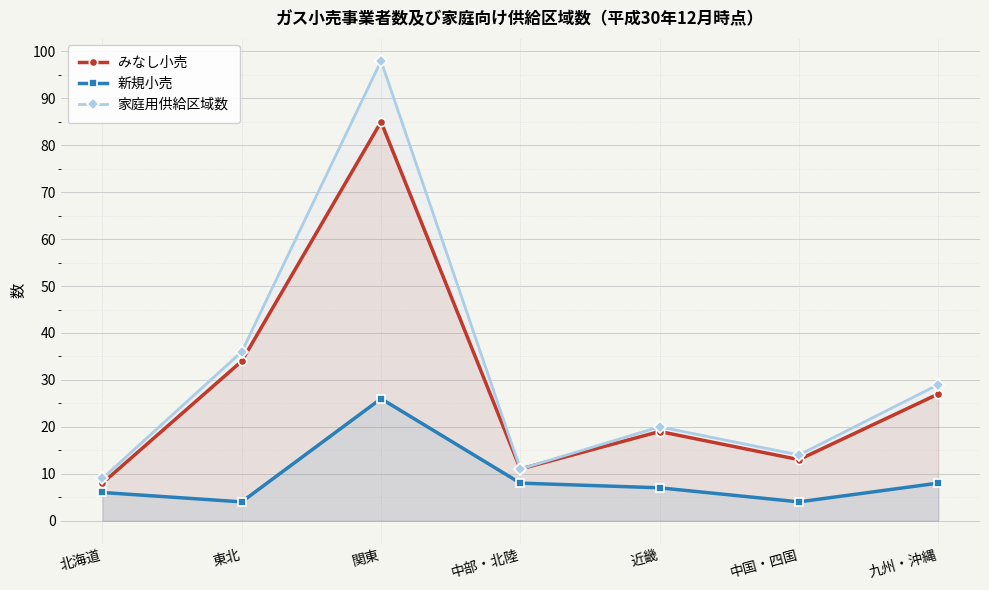

At which category is the sum across all series the highest?

関東